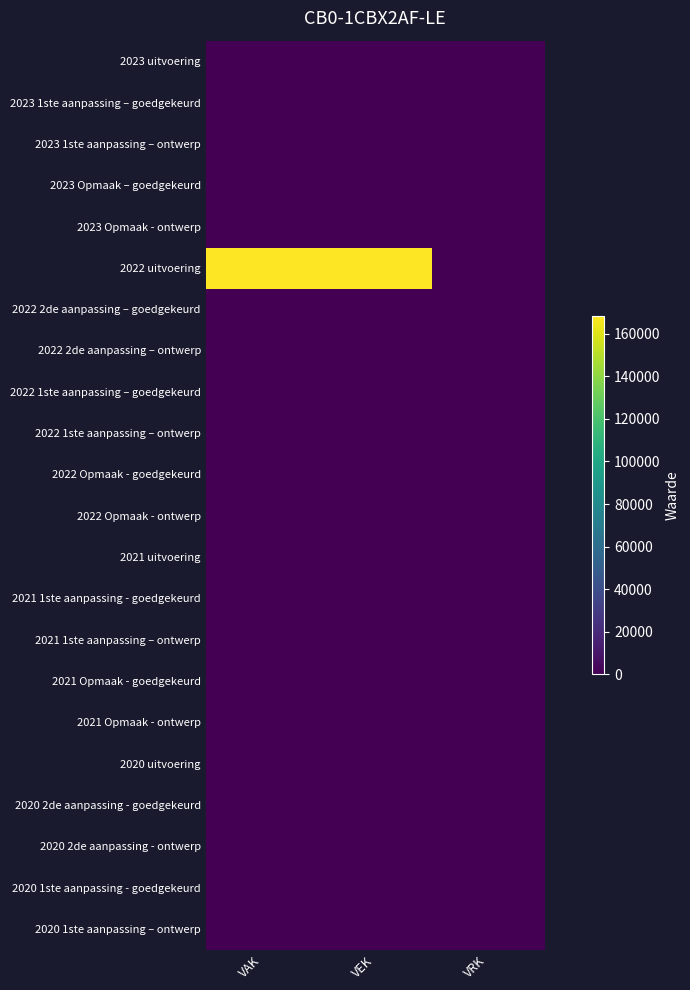

Between VEK and VRK, which series saw the biggest shift?

2022 uitvoering